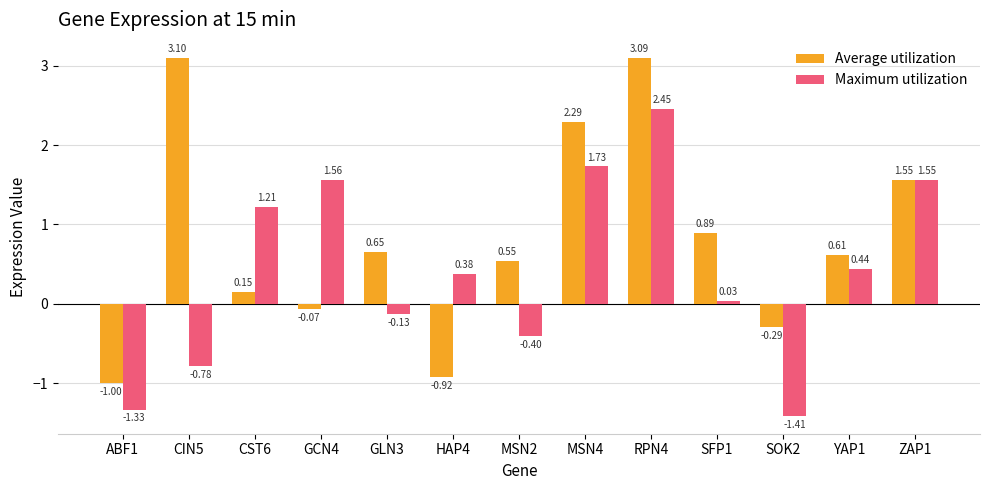

Count the number of data series in this chart.

2